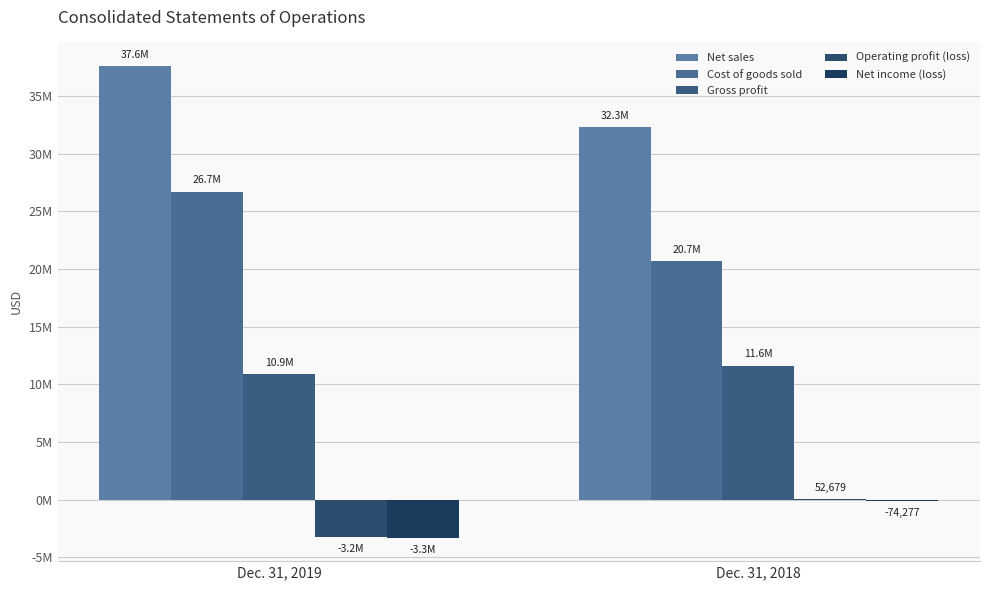

Where is Net income (loss) nearest to the value -1675038?

Dec. 31, 2018